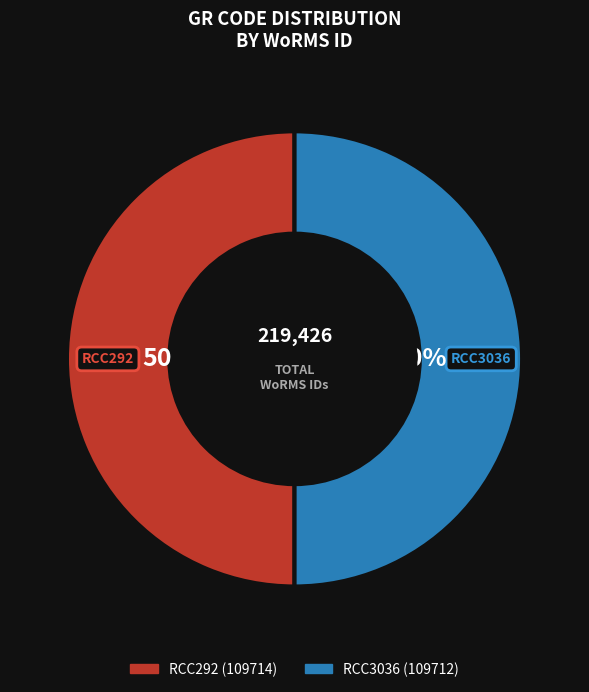

The RCC292 slice represents 50% of the pie. True or false?

True